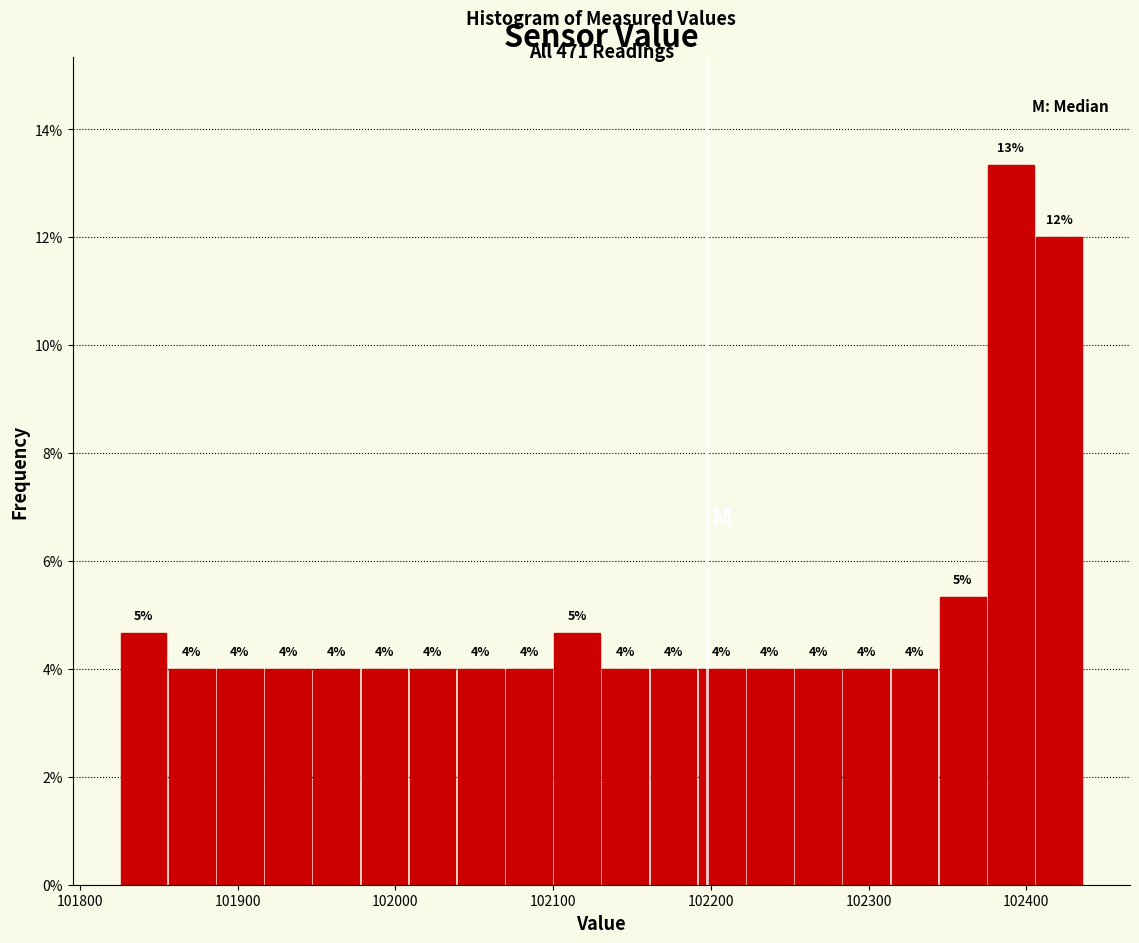

Read against the x-axis, roughly where is the centre of the tallest bar?

102390